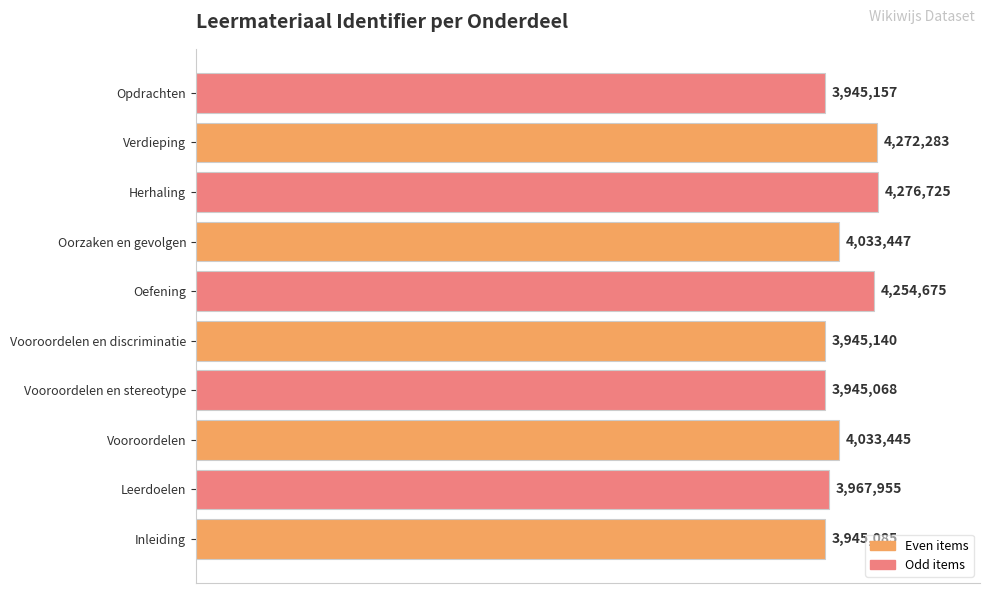

Are the bars horizontal?

Yes